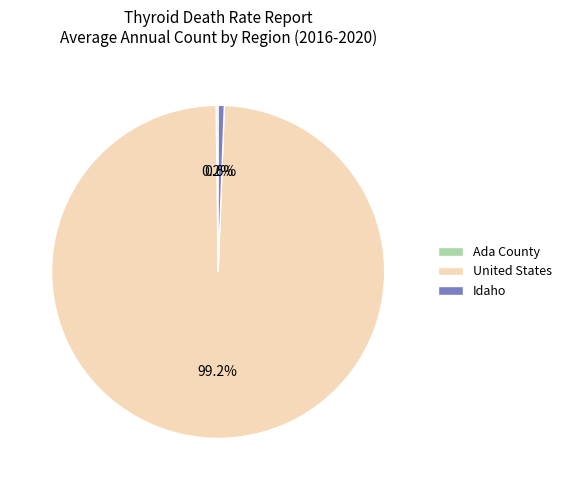

Is there a majority slice in this chart?

Yes